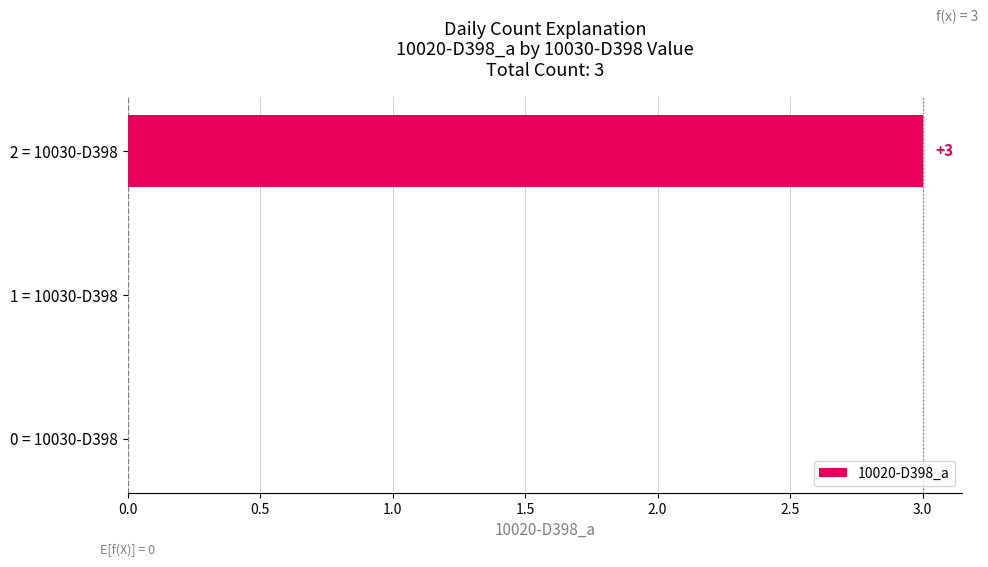

Reading bottom to top, what are all the values shown in this chart?

0 = 10030-D398=0	1 = 10030-D398=0	2 = 10030-D398=3